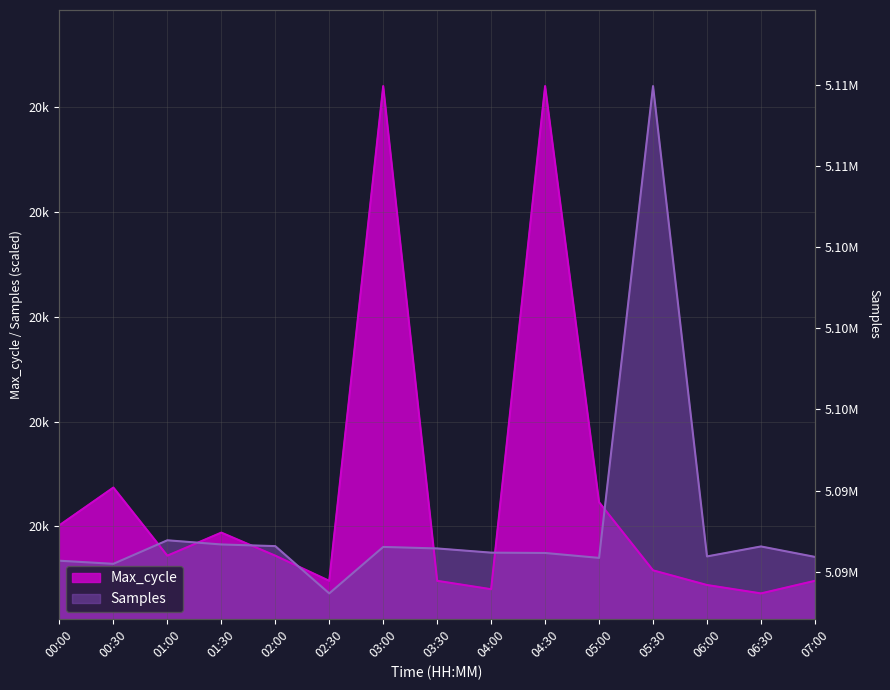

Where is Samples nearest to the value 20278?

01:00